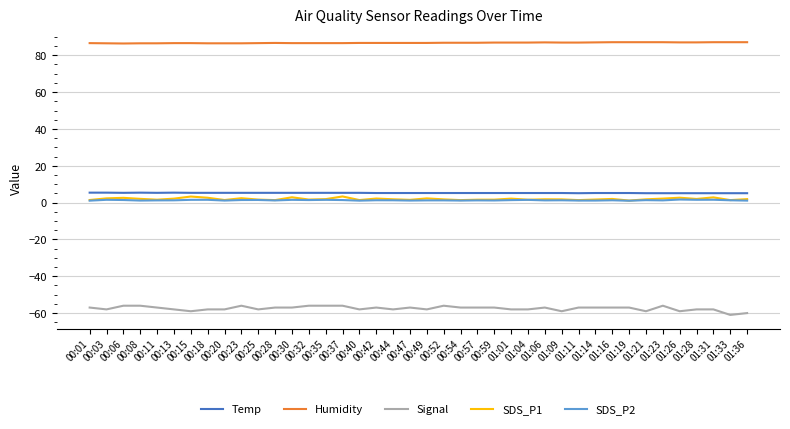

Which series has the largest total across all categories?

Humidity